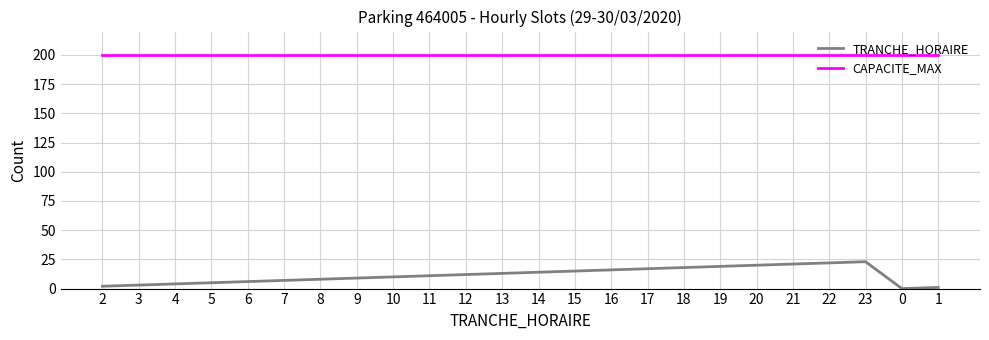

Is it true that CAPACITE_MAX equals 200 at 17?

True